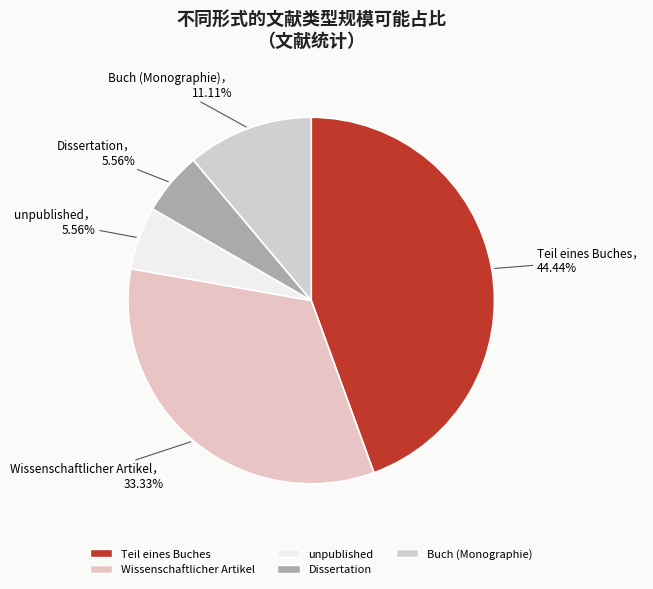

What portion of the pie excludes Buch (Monographie)?

88.9%